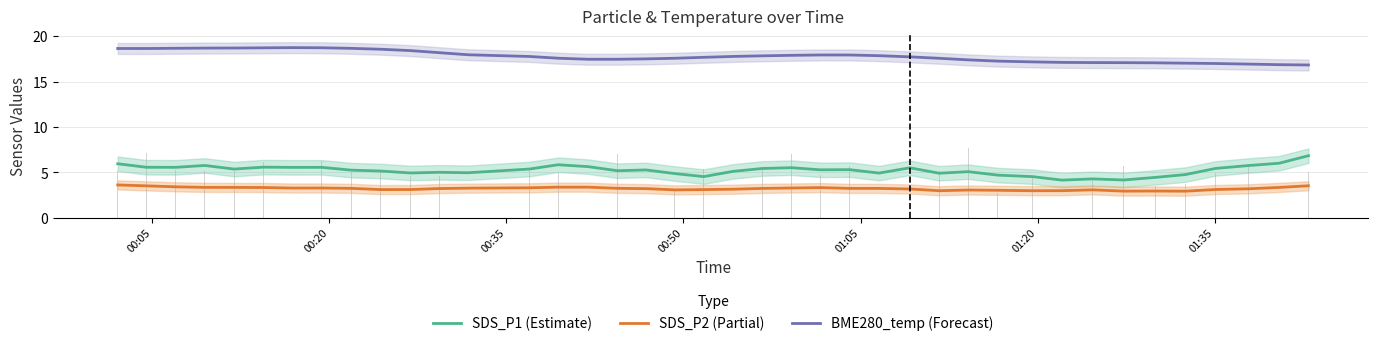

What is the difference between the highest and lowest values at 00:20?

15.1